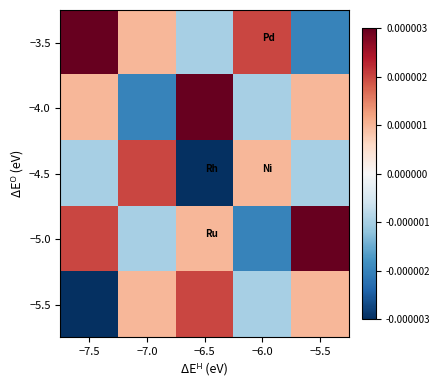

At which category is the sum across all series the highest?

−5.5